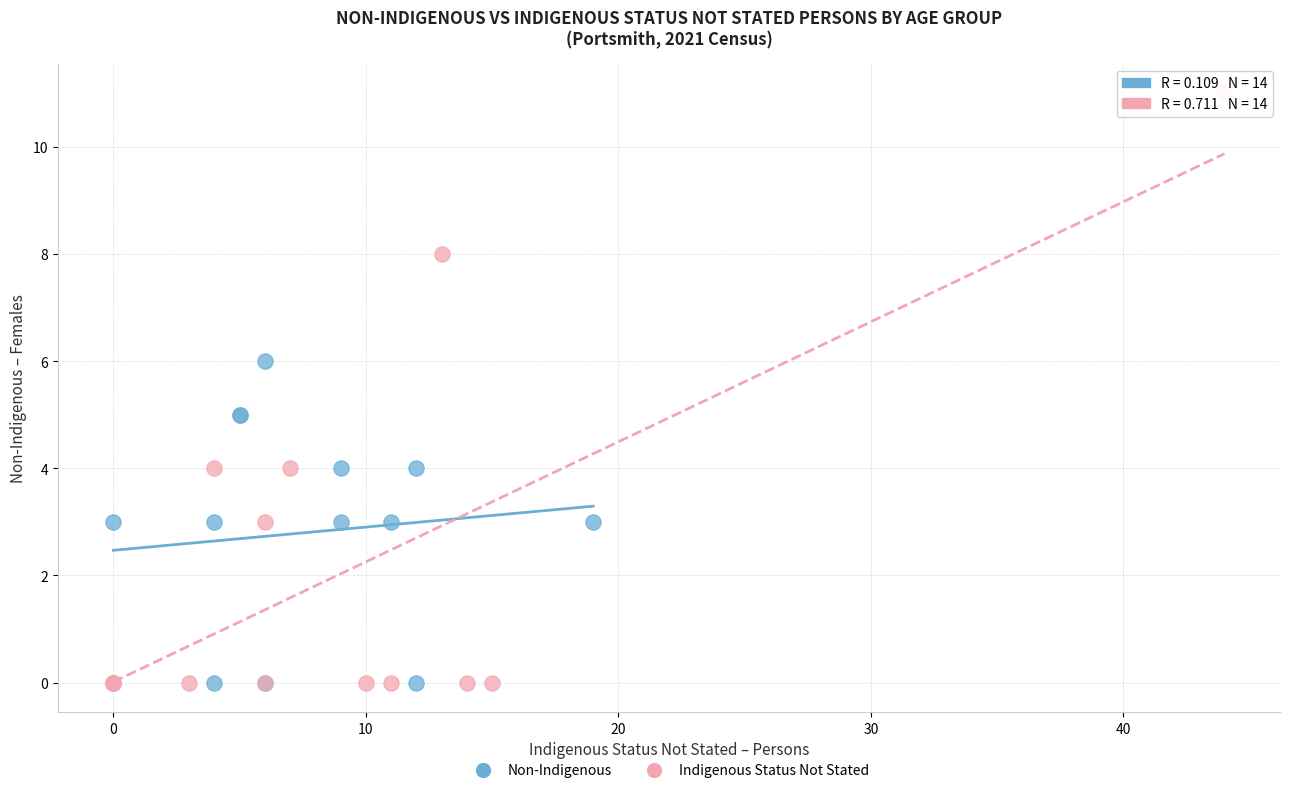

Which series has the widest spread of Y values?

Indigenous Status Not Stated